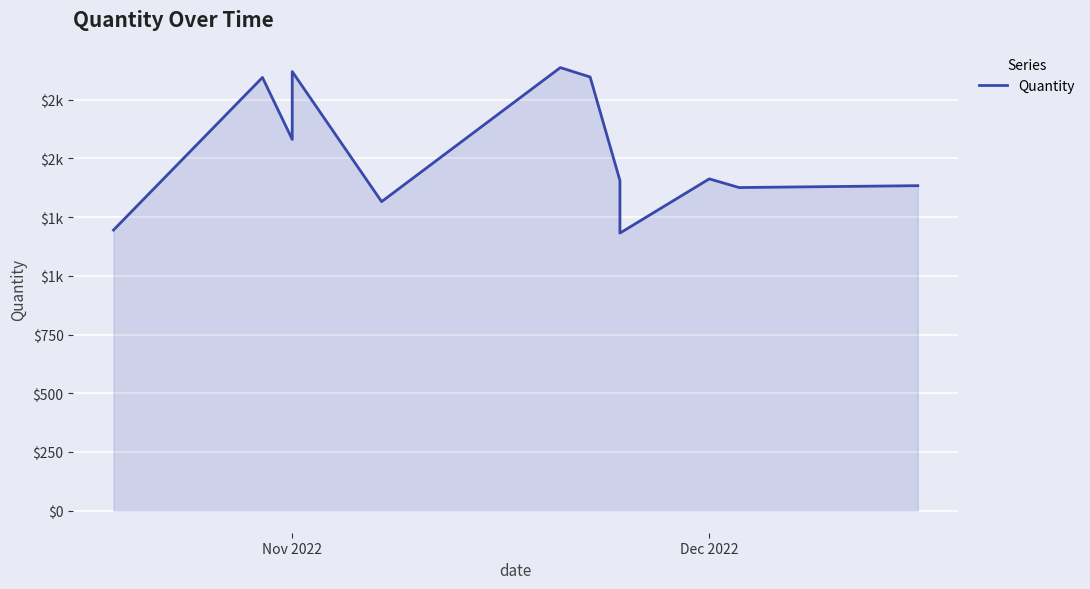

How many data points are above 1413?

5